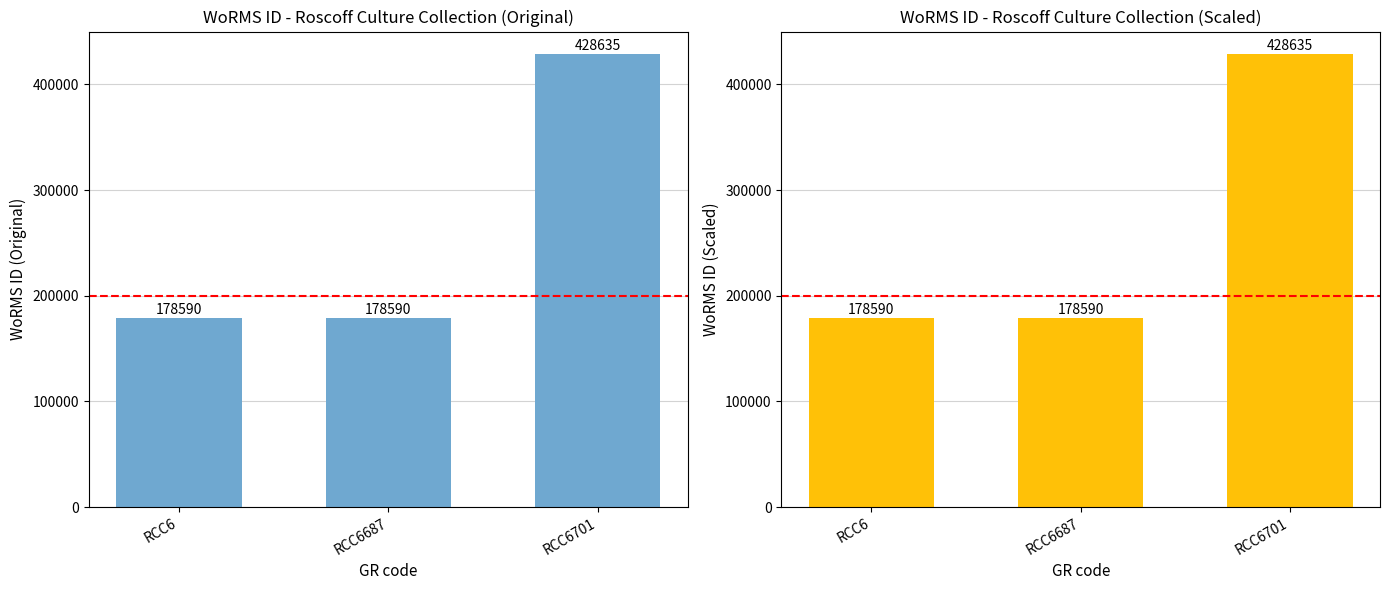

What is the sum of all values?

785815